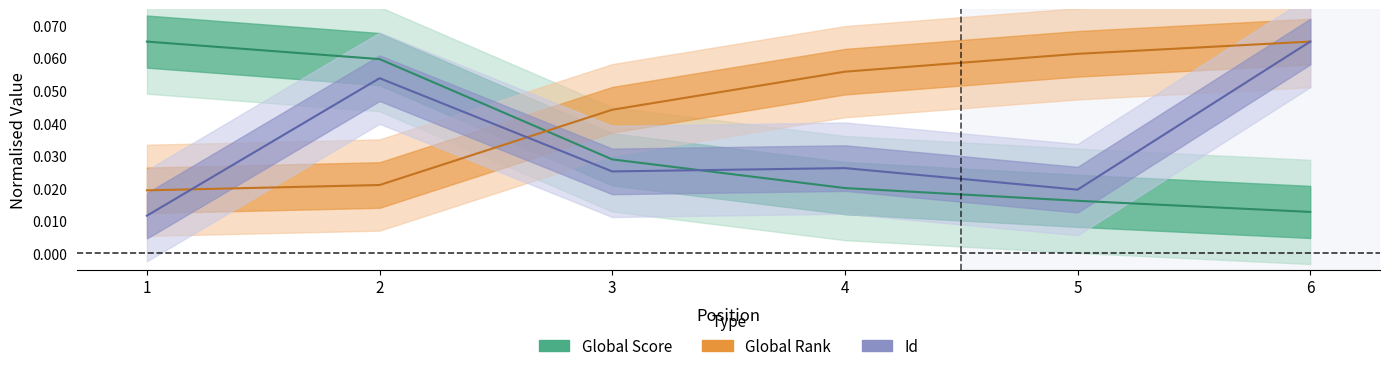

List the series in order of their peak value, lowest first.

Global Score, Global Rank, Id